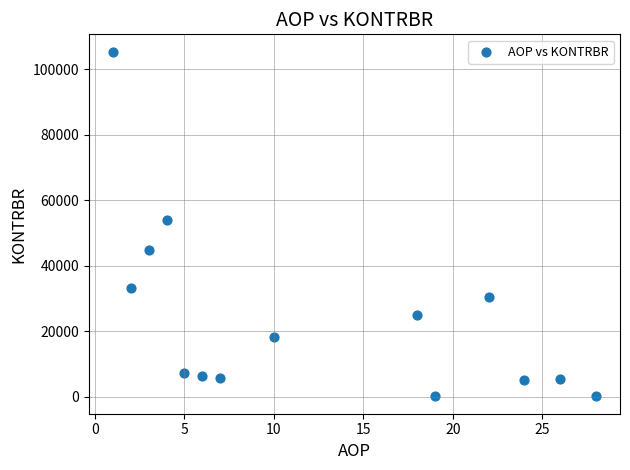

What is the range of X values (max minus min)?

27.0